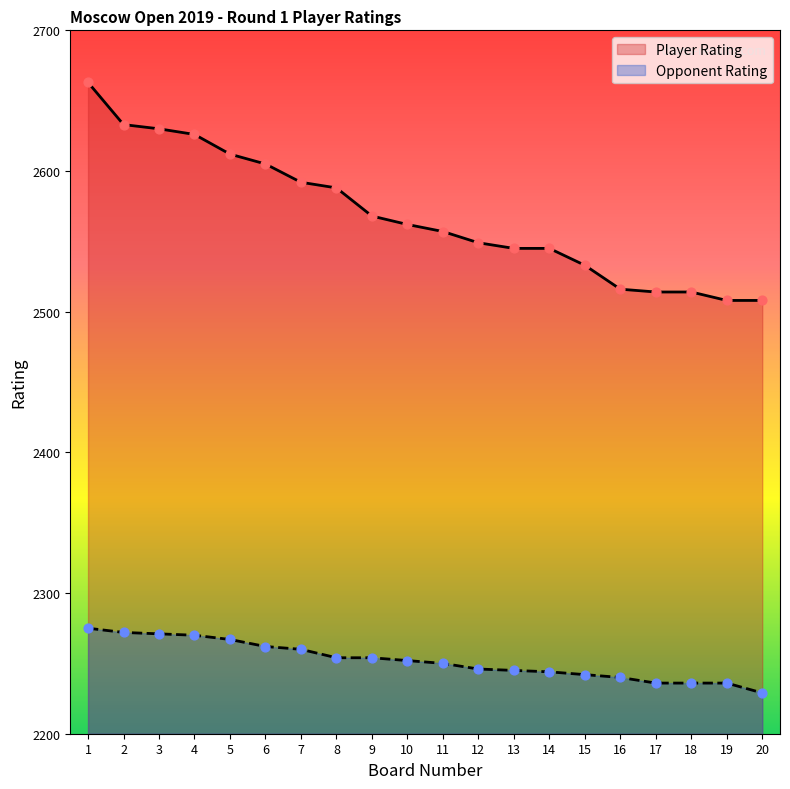

What are all the series names shown in the legend?

Player Rating, Opponent Rating